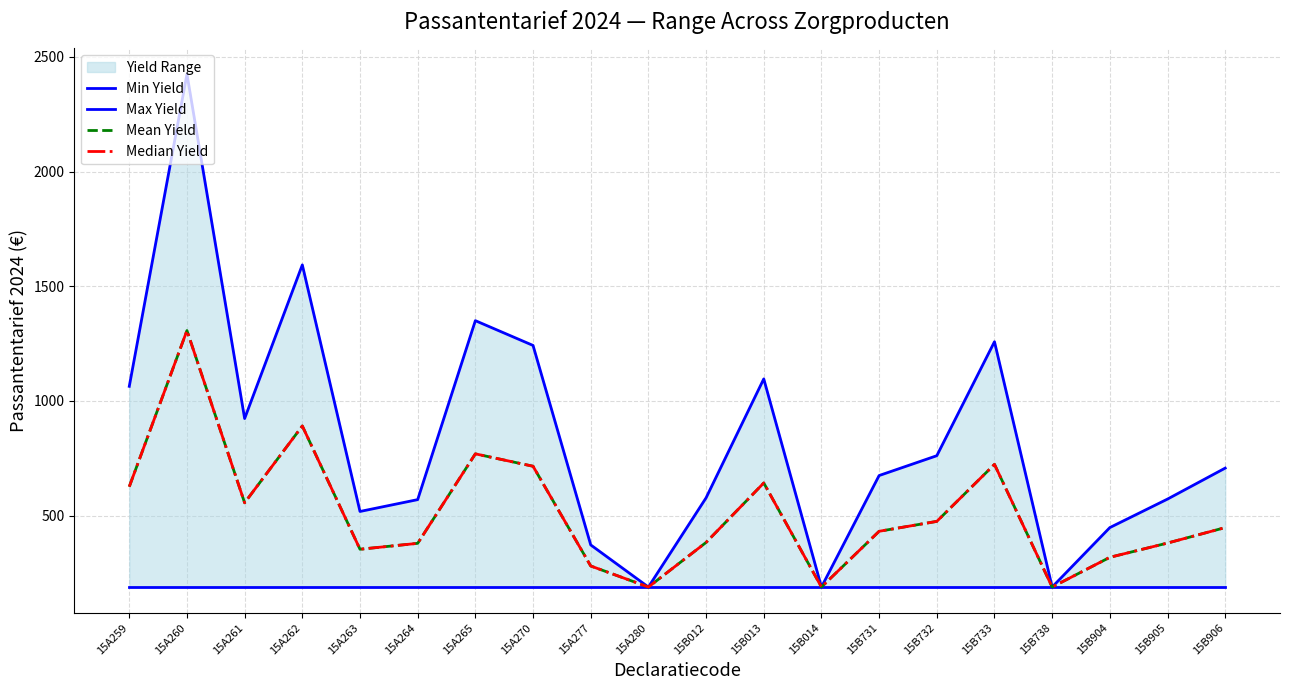

What is the average value of the Max Yield series?

836.1